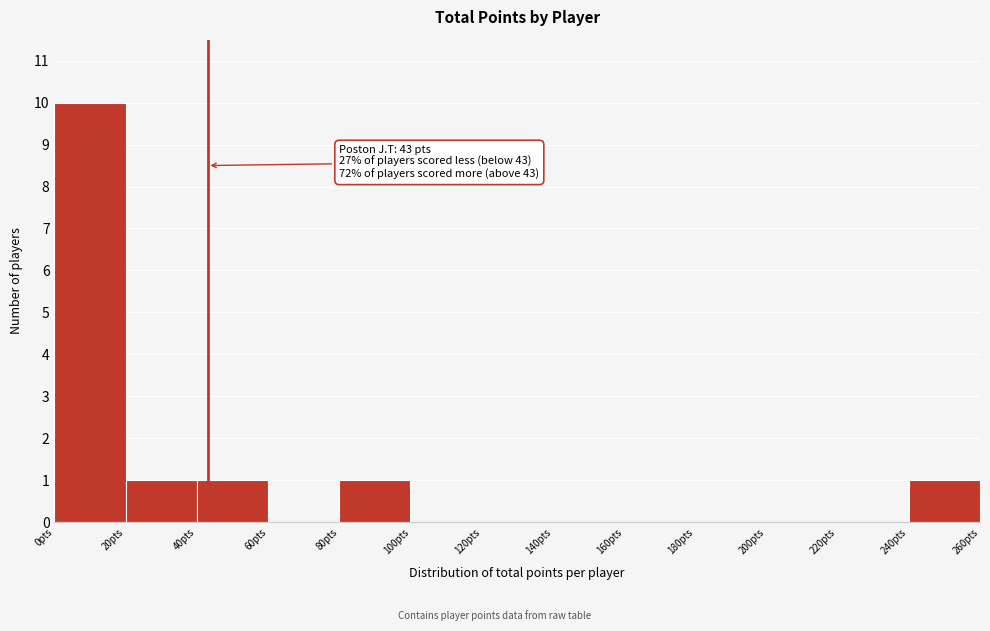

Which range on the x-axis has the tallest bar?

0 to 20